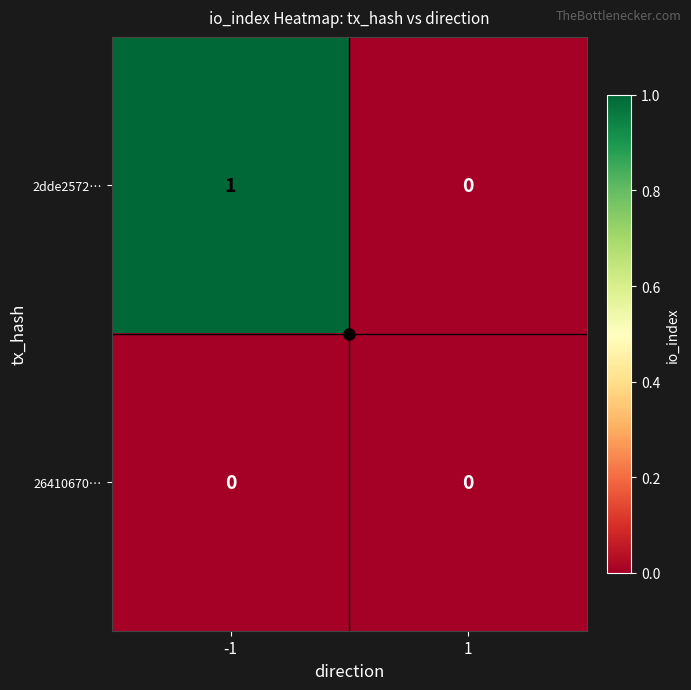

List the labels in order of 2dde2572… value, smallest first.

1, -1